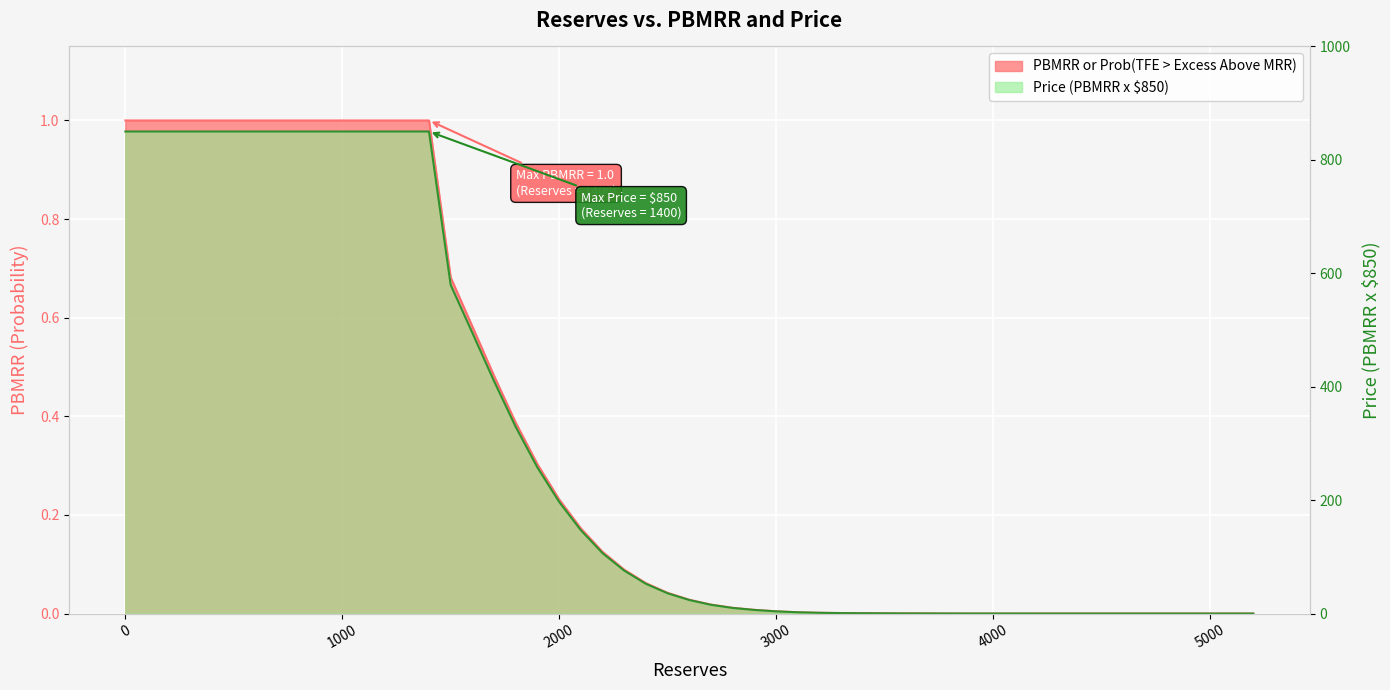

What is the sum of all Price (PBMRR x $850) values?

4450.1